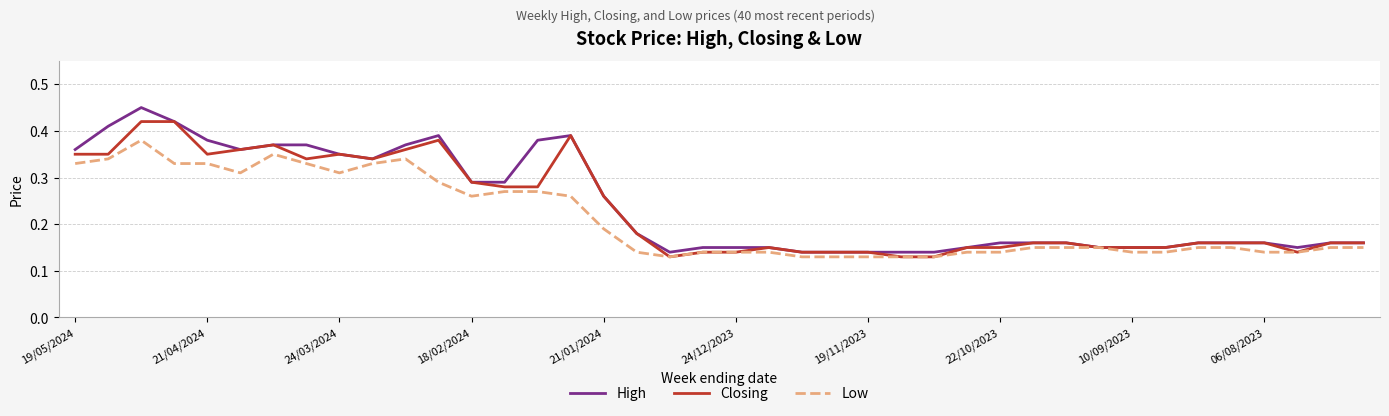

What are all the series names shown in the legend?

High, Closing, Low